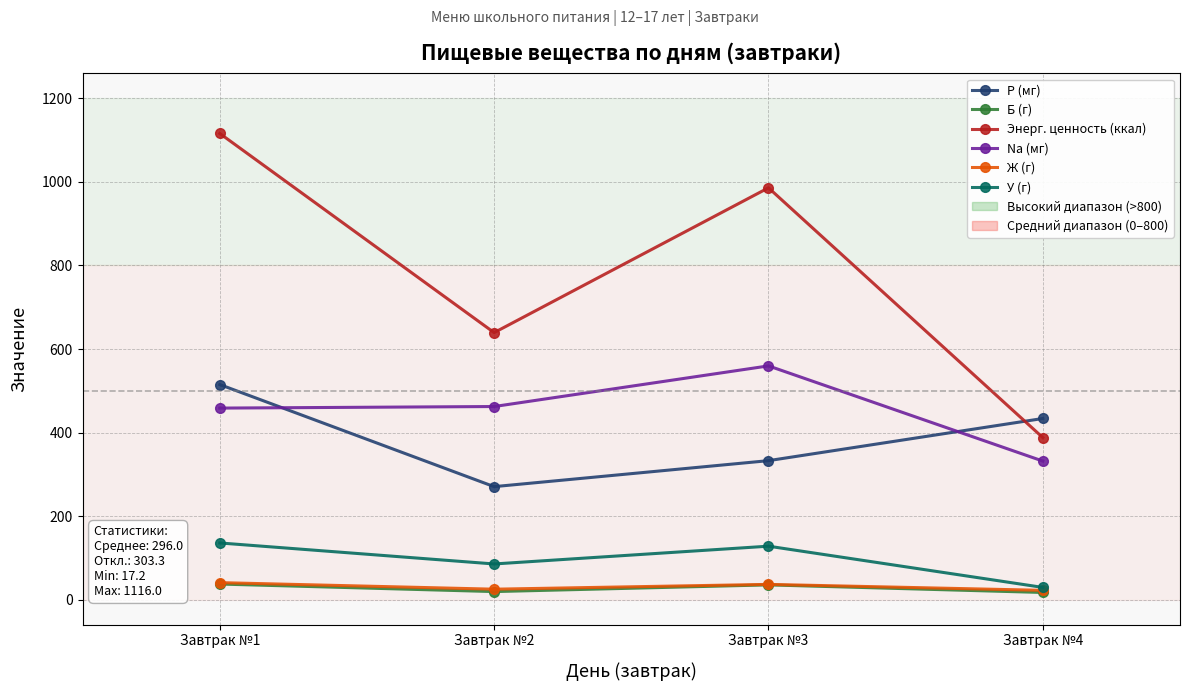

What is the difference between the maximum and second lowest values in the Na (мг) series?

101.0